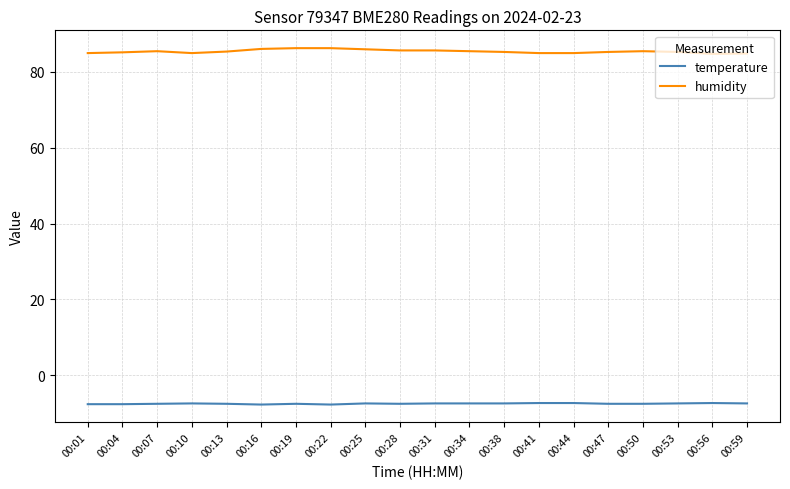

The humidity series shows 86.2 at 00:19. True or false?

True